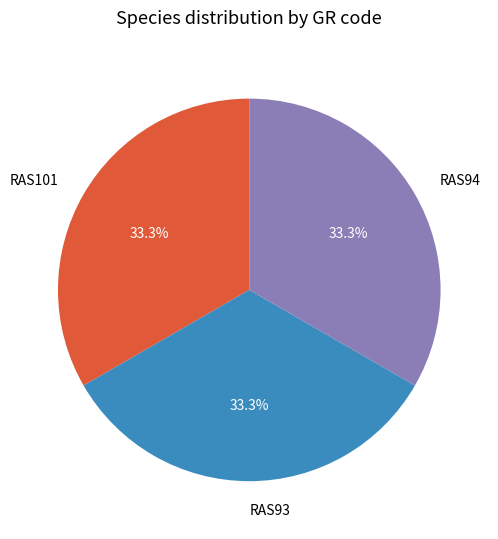

Approximately how many times larger is the value at RAS93 compared to RAS94?

1.0